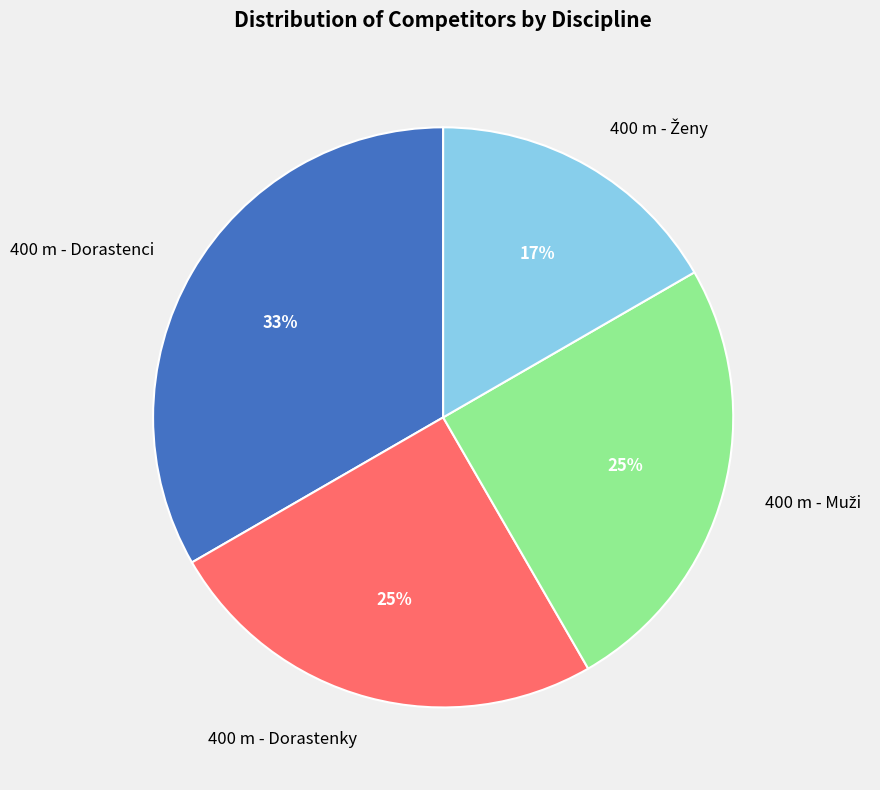

Which has a higher value, 400 m - Dorastenky or 400 m - Dorastenci?

400 m - Dorastenci